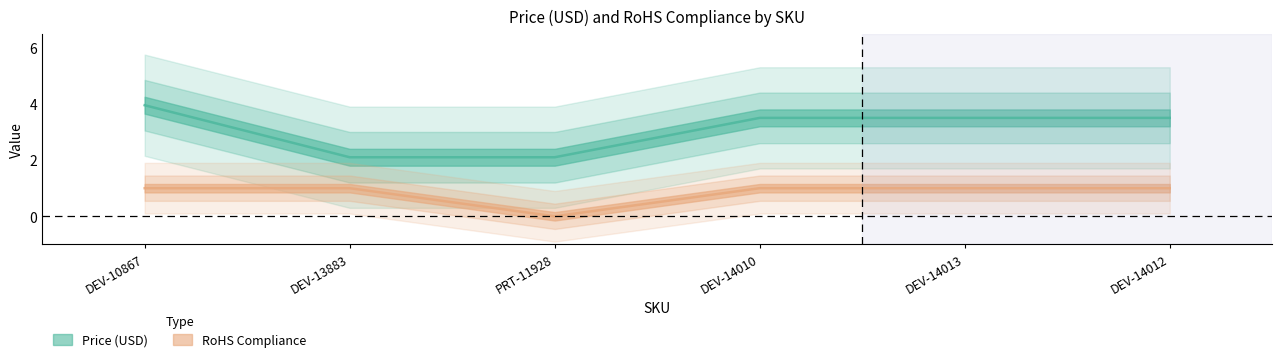

How many series are shown in this chart?

2